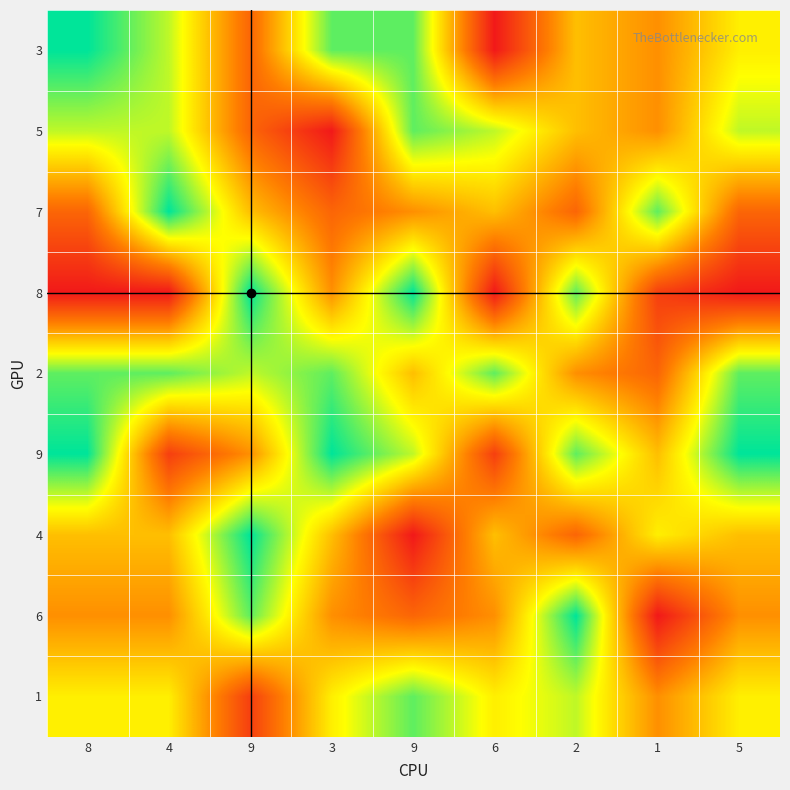

What is the total value across all series at 6?

39